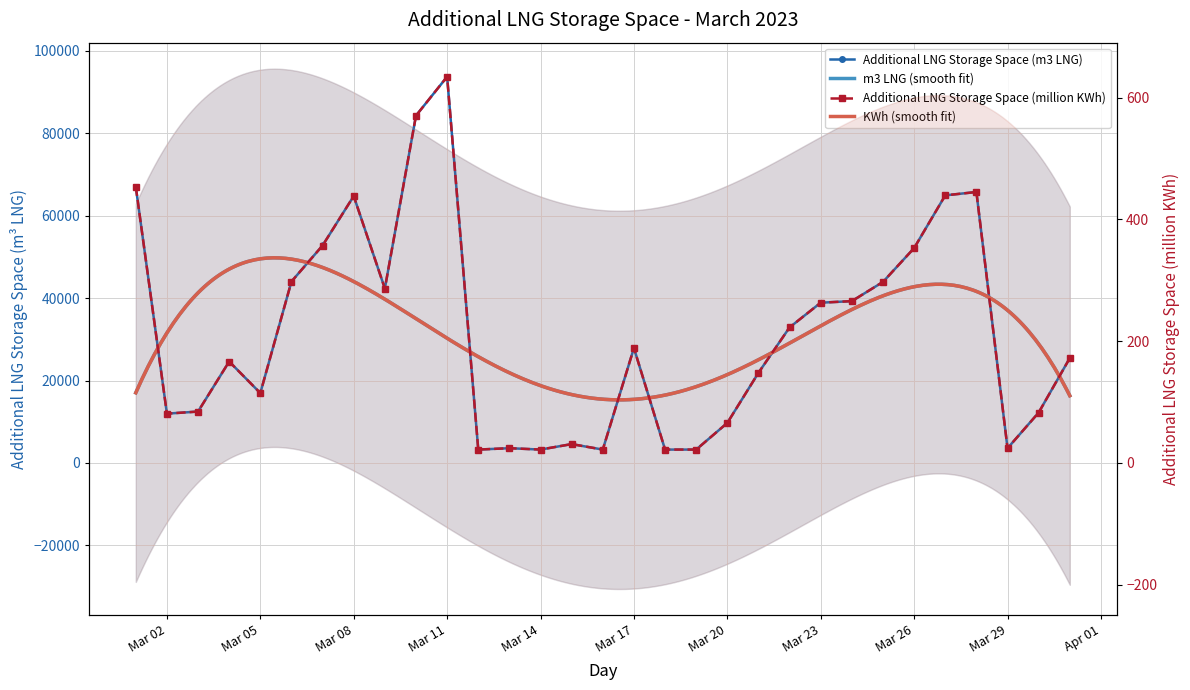

True or false: Additional LNG Storage Space (KWh) and Additional LNG Storage Space (m3 LNG) cross at least once.

False